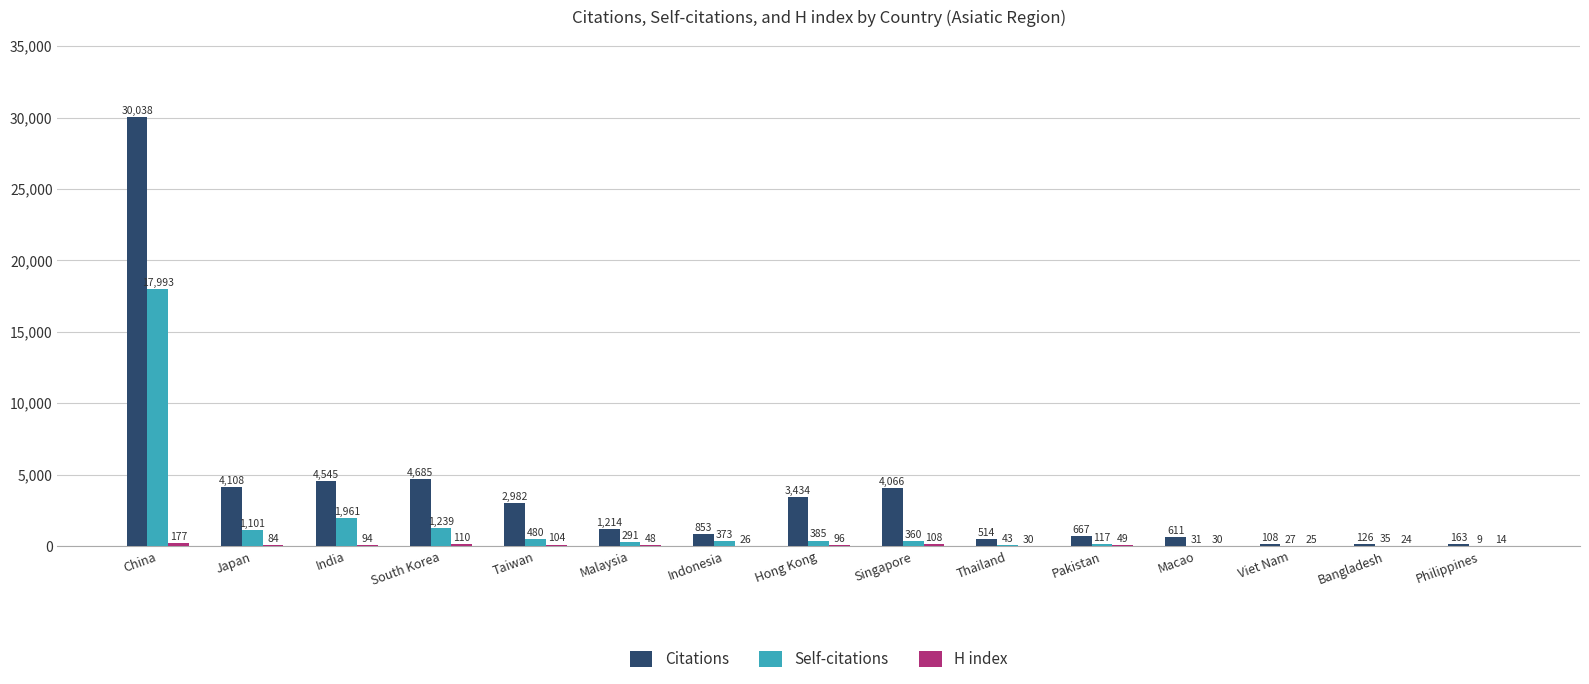

Are the bars horizontal?

No